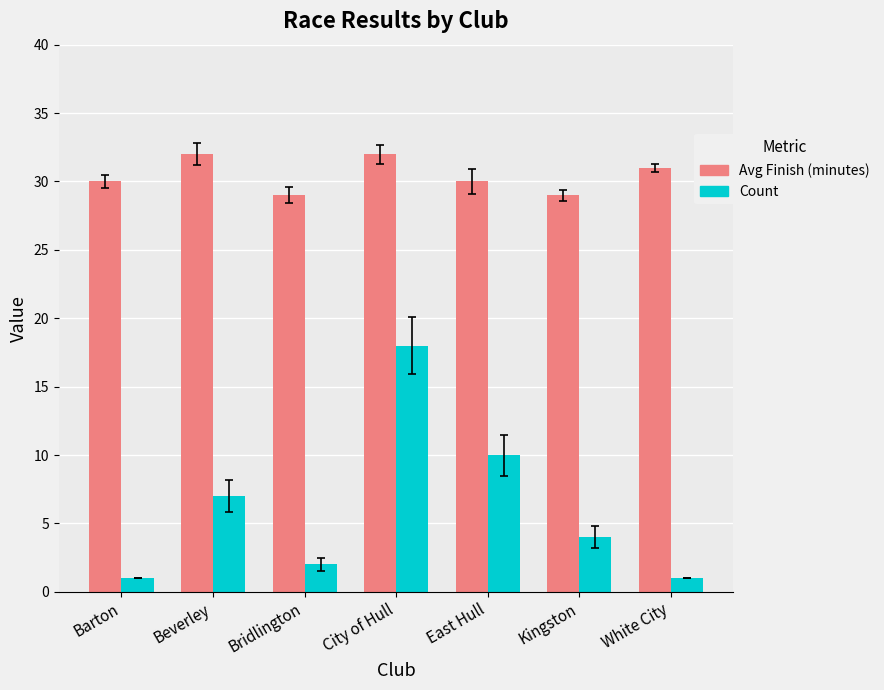

Where does the Count series first go above 4?

Beverley